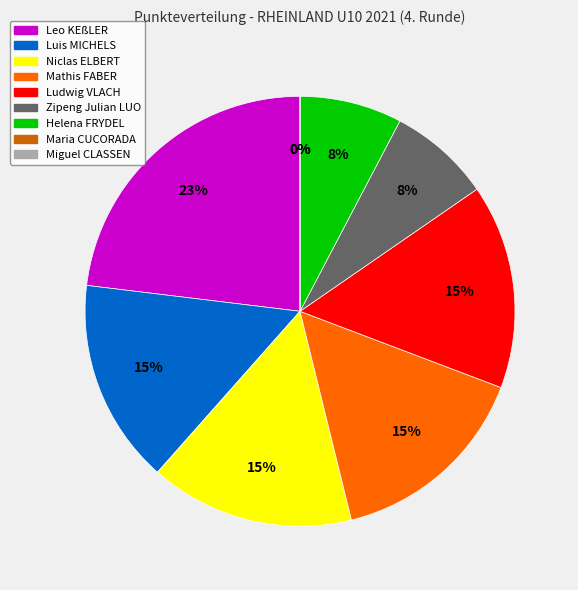

Count the number of slices in the pie.

9